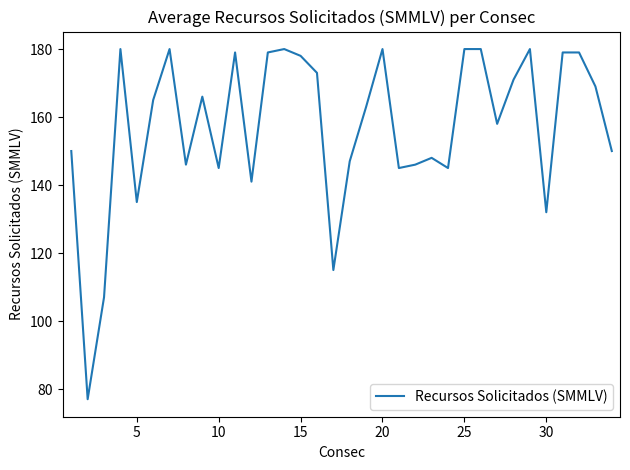

What is the maximum value shown in the chart?

180